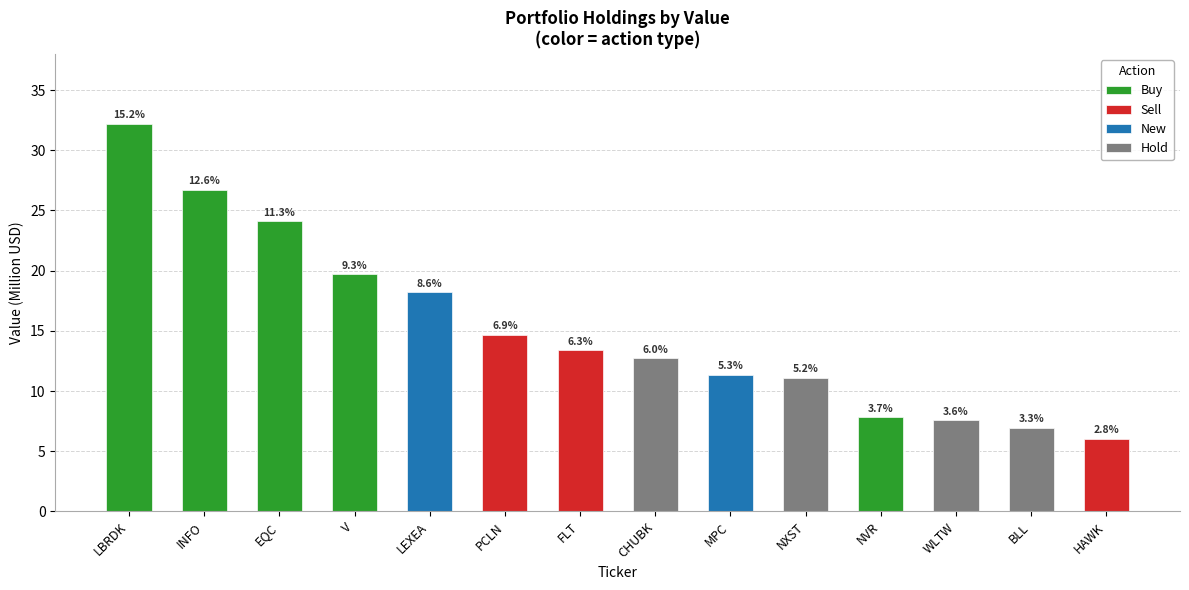

How many categories are shown in the chart?

14